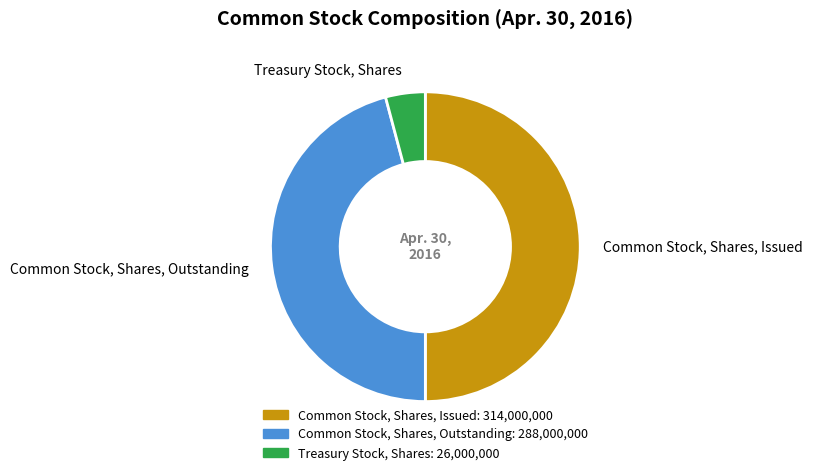

Which has a higher value, Common Stock, Shares, Outstanding or Common Stock, Shares, Issued?

Common Stock, Shares, Issued